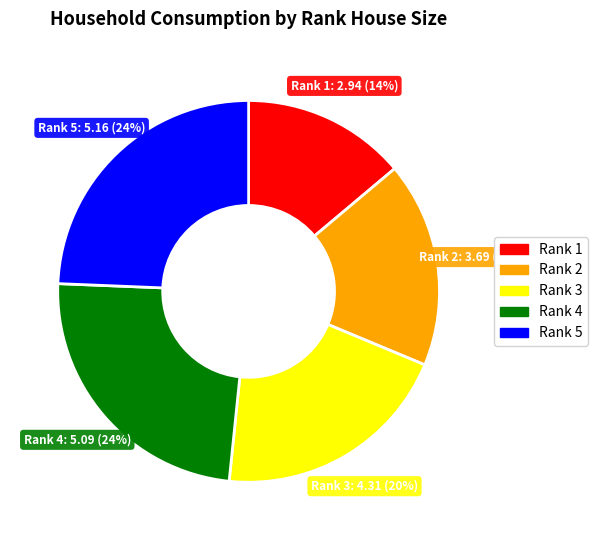

Combined, do Rank 3 and Rank 1 account for over 50%?

No